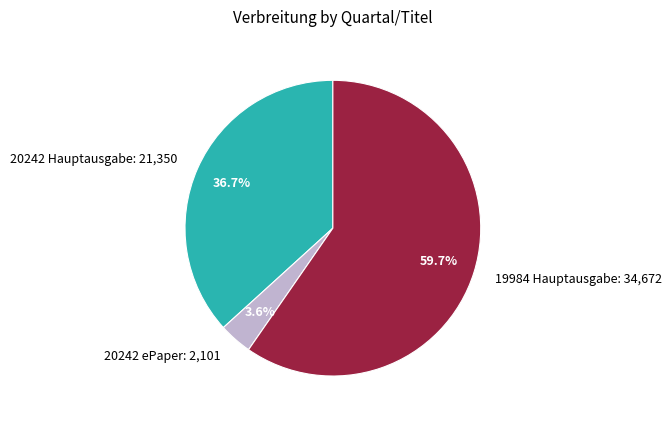

To the nearest percent, what portion does 19984 Hauptausgabe represent?

60%